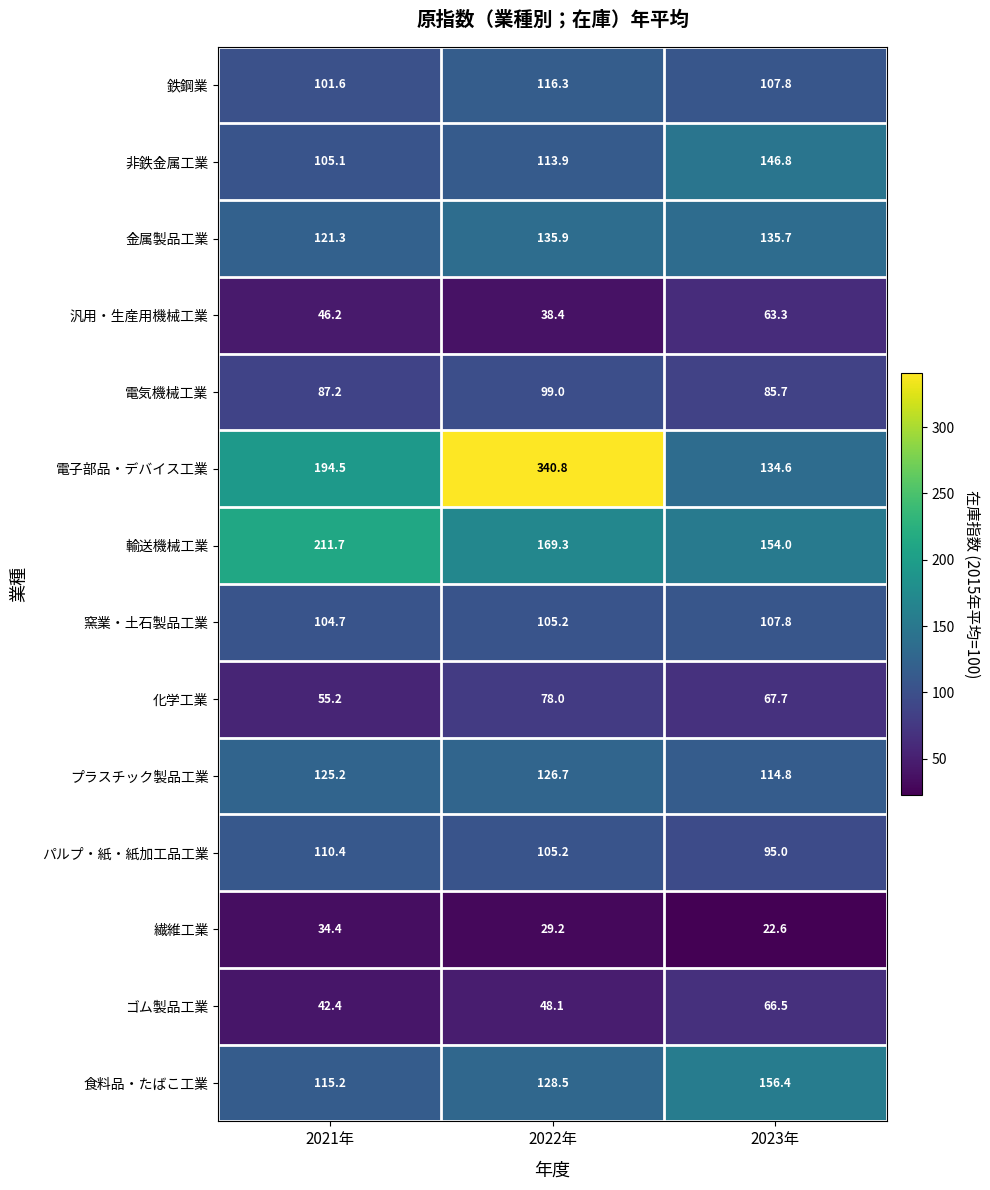

What is the difference between the highest and lowest values at 2023年?

133.8